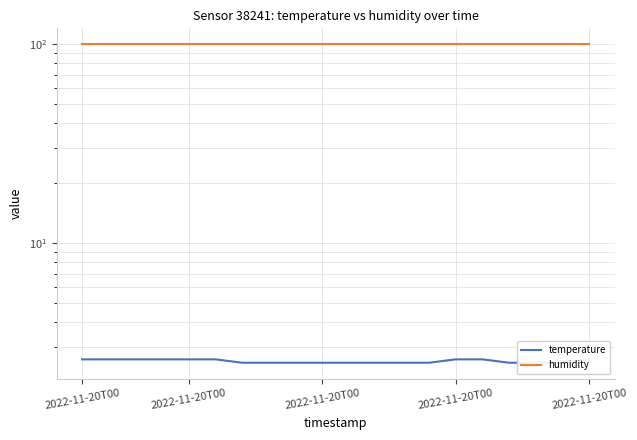

True or false: temperature and humidity cross at least once.

False